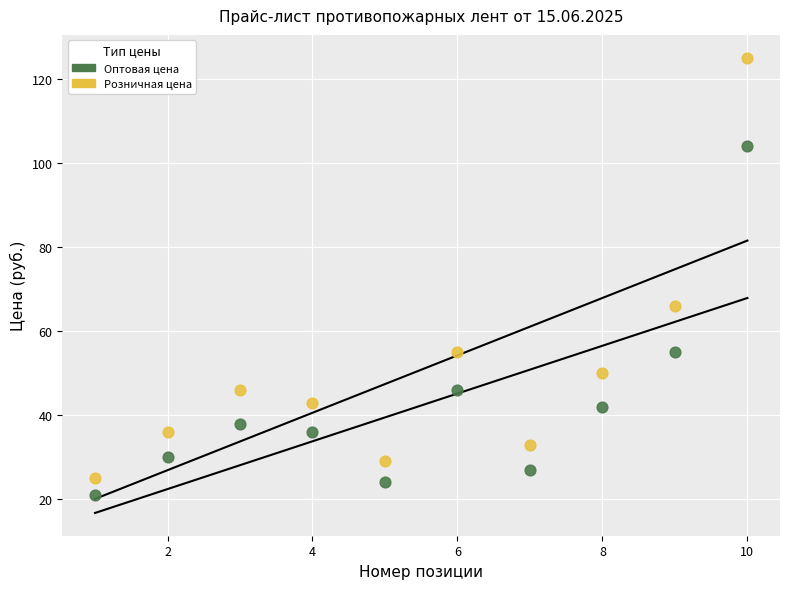

Which series reaches the maximum Y coordinate?

Розничная цена